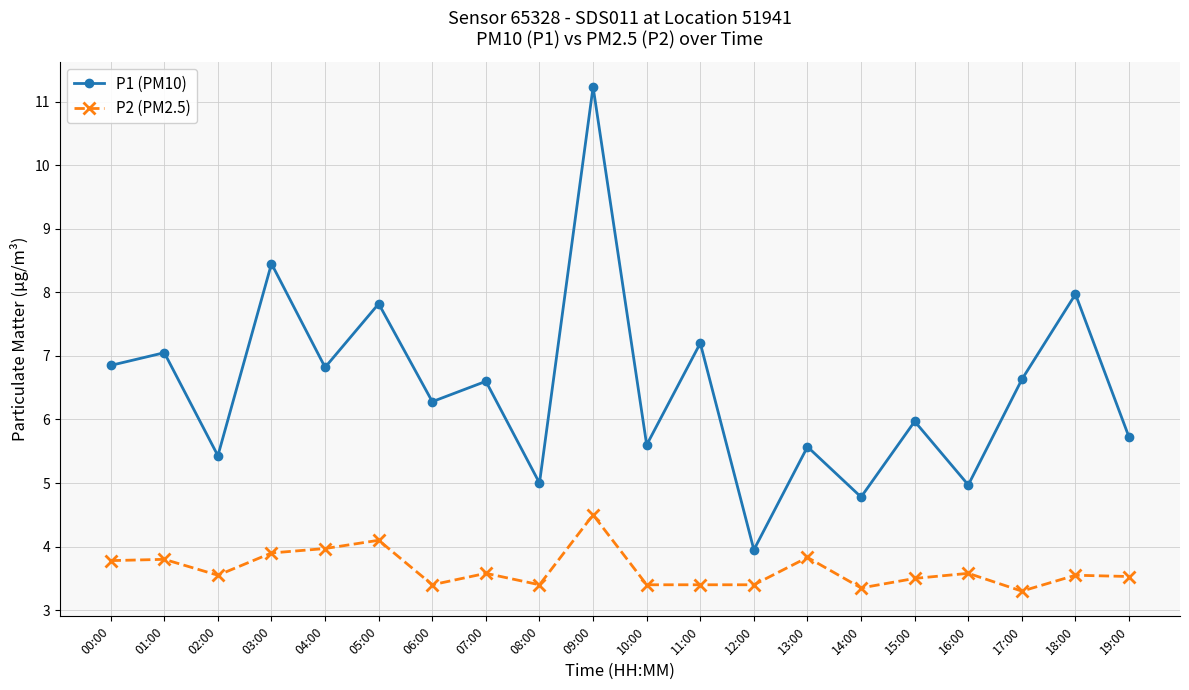

True or false: P1 (PM10) has more than 2 points higher than both neighbors.

True